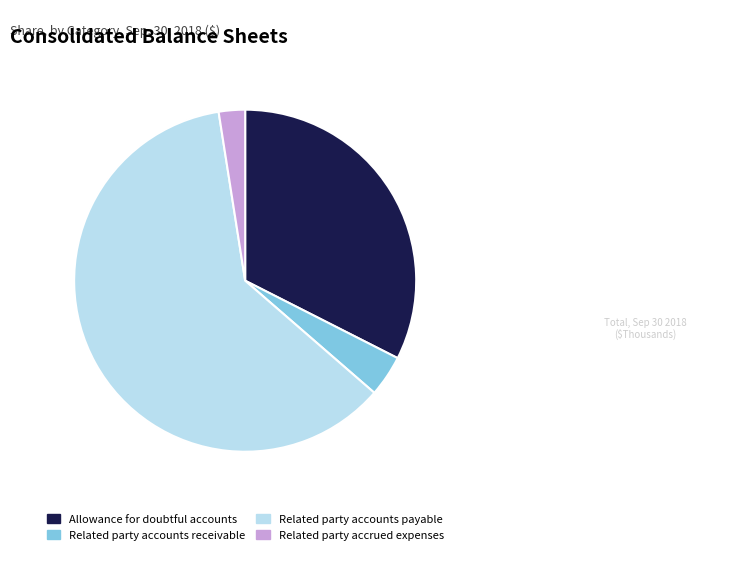

Between Related party accounts receivable and Related party accrued expenses, which is larger?

Related party accounts receivable